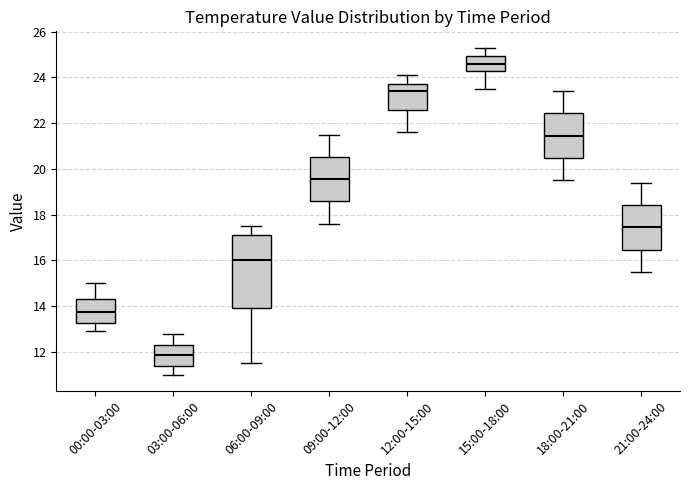

Which box has the lowest median line?

03:00-06:00